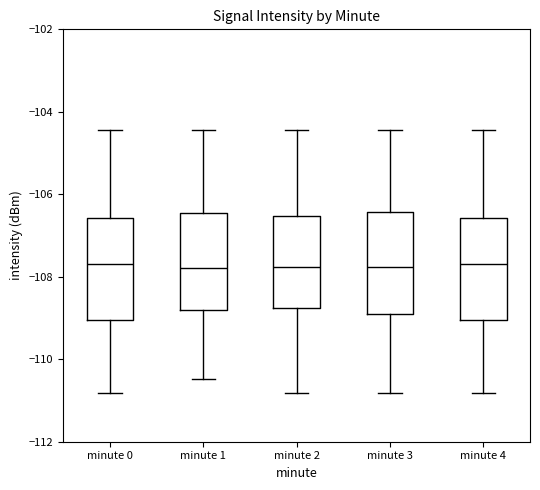

Reading left to right, read every box against the y-axis: the position of its median line, the range the box covers, and the ends of its whiskers. The values are not printed on the chart, so give them approximately, as read against the axis.

minute 0: median -107.6, box -109.0 to -106.6, whiskers -110.8 to -104.4
minute 1: median -107.8, box -108.8 to -106.4, whiskers -110.4 to -104.4
minute 2: median -107.8, box -108.8 to -106.6, whiskers -110.8 to -104.4
minute 3: median -107.8, box -109.0 to -106.4, whiskers -110.8 to -104.4
minute 4: median -107.6, box -109.0 to -106.6, whiskers -110.8 to -104.4